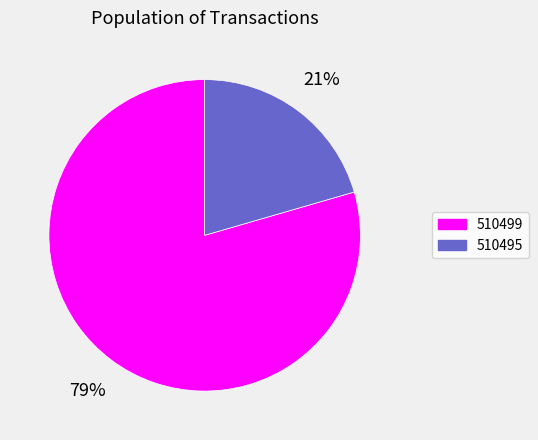

Do 510499 and 510495 together represent more than half of the pie?

Yes